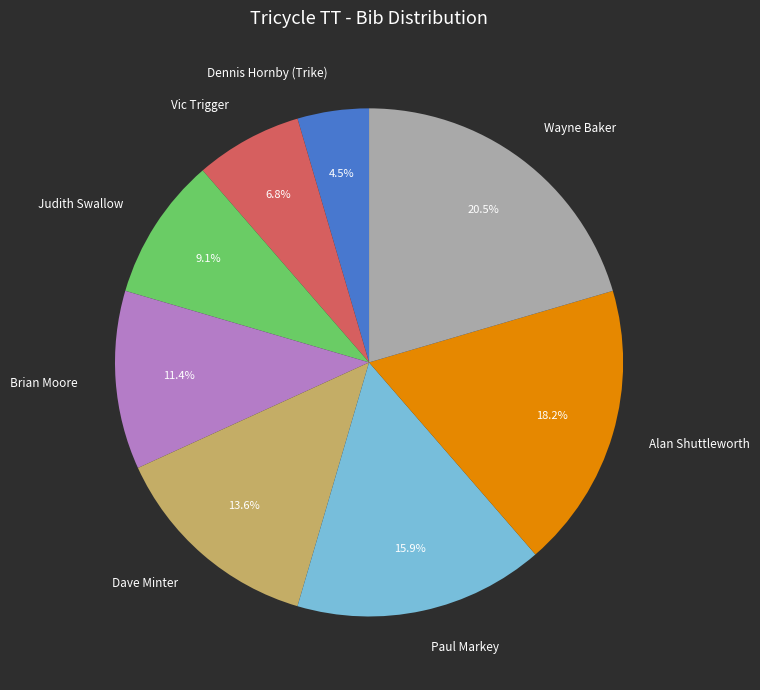

The Judith Swallow slice represents 19% of the pie. True or false?

False